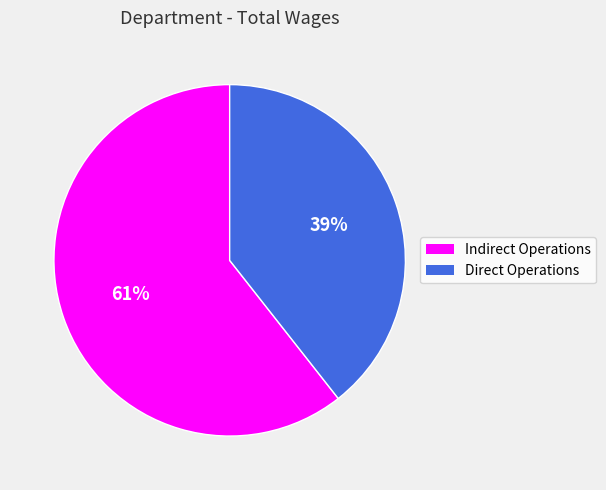

Does any single category account for the majority?

Yes